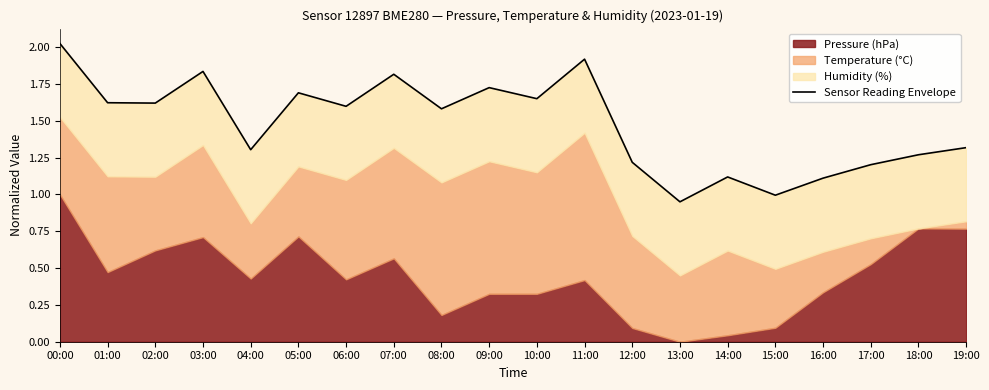

What is the difference between the maximum and minimum values?

1.1